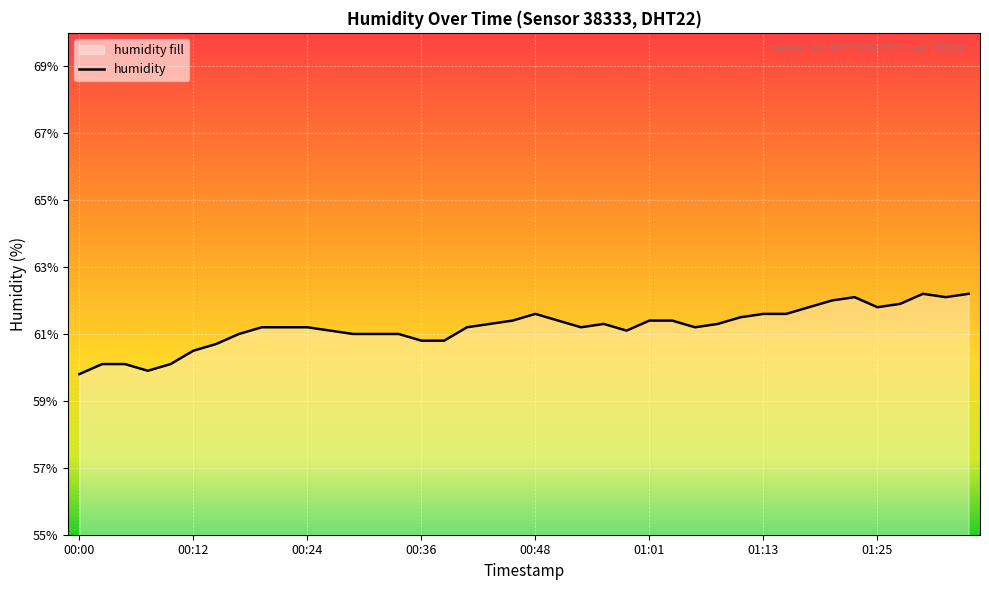

Reading left to right, list all the values displayed in this chart.

59.8	60.1	60.1	59.9	60.1	60.5	60.7	61.0	61.2	61.2	61.2	61.1	61.0	61.0	61.0	60.8	60.8	61.2	61.3	61.4	61.6	61.4	61.2	61.3	61.1	61.4	61.4	61.2	61.3	61.5	61.6	61.6	61.8	62.0	62.1	61.8	61.9	62.2	62.1	62.2